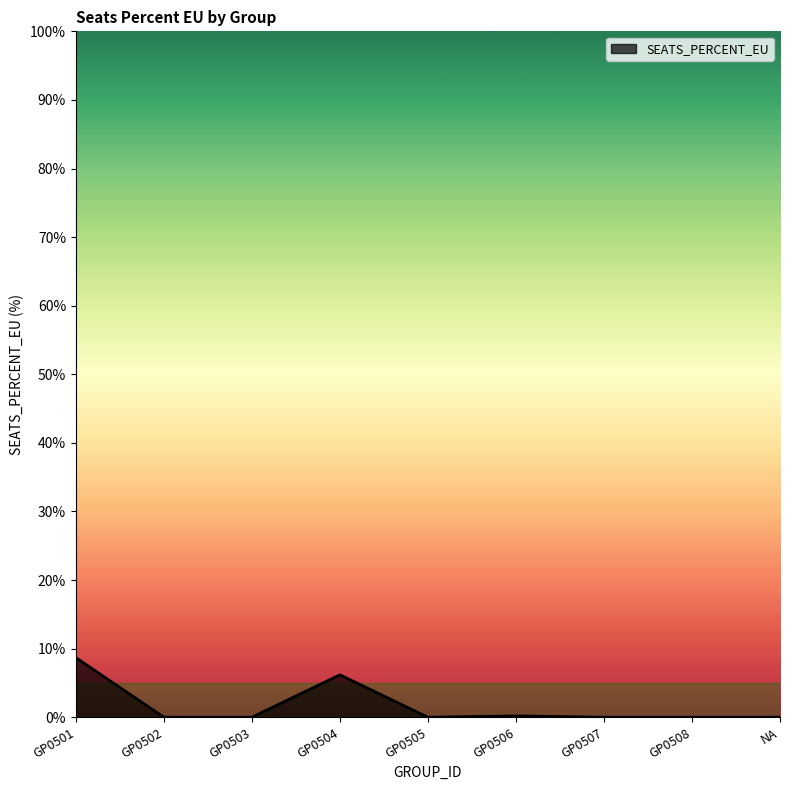

What is the average value?

1.7